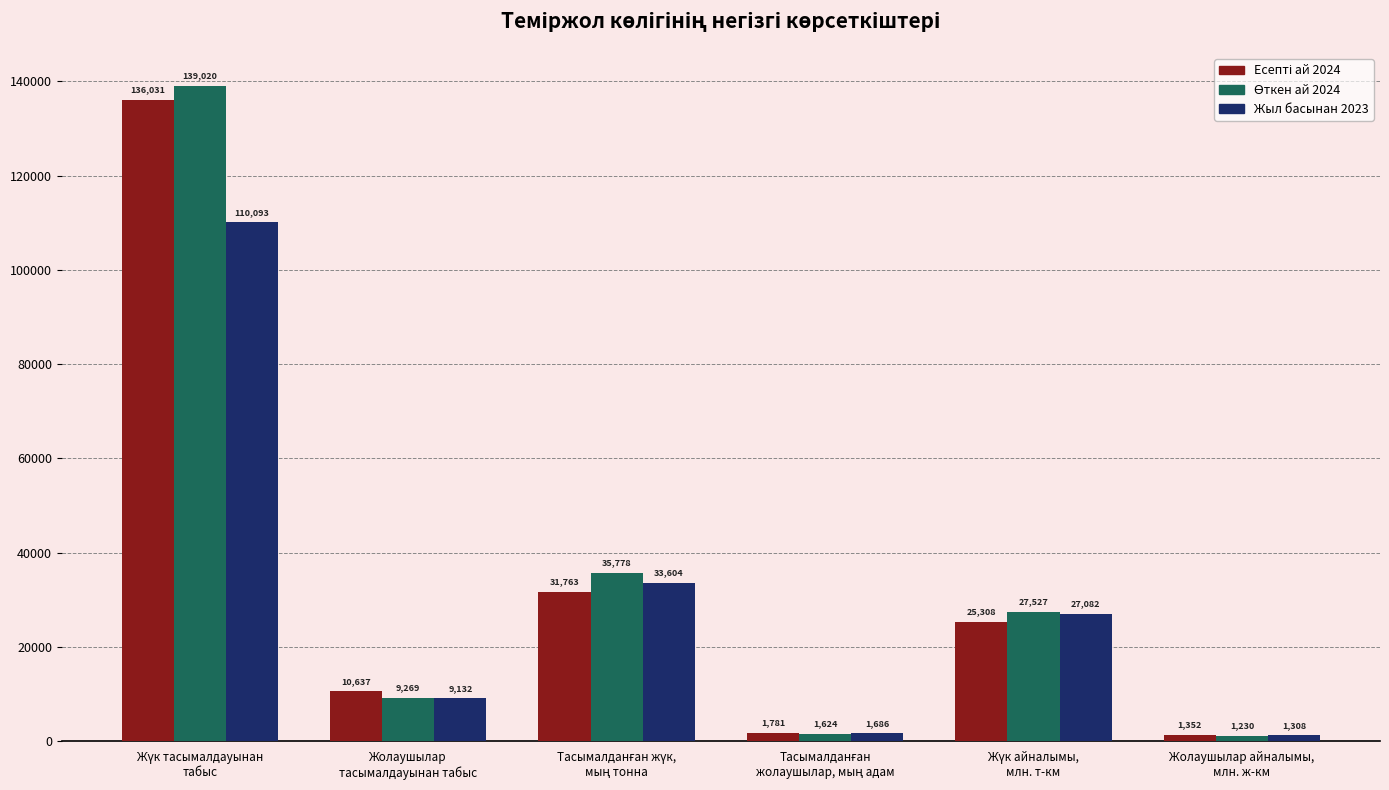

What is the difference between the second highest and minimum values in the Жыл басынан 2023 series?

32296.0